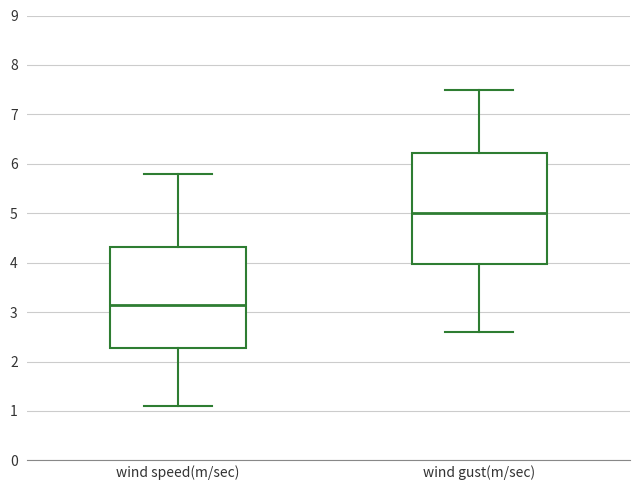

Comparing the boxes themselves (not the whiskers), which one is the tallest?

wind gust(m/sec)